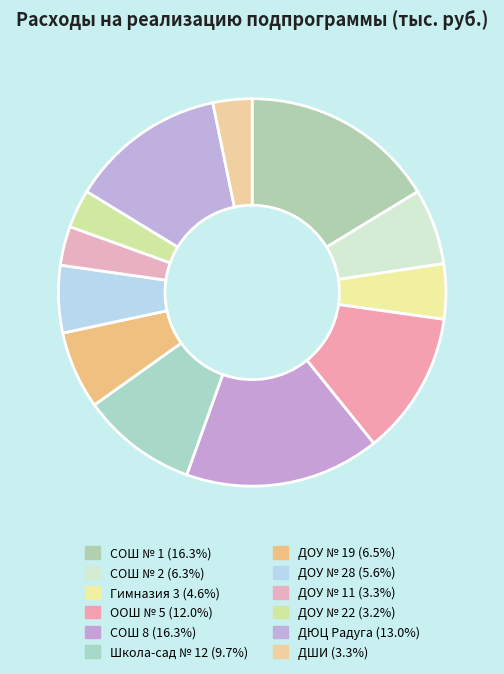

How many slices are in this pie chart?

12